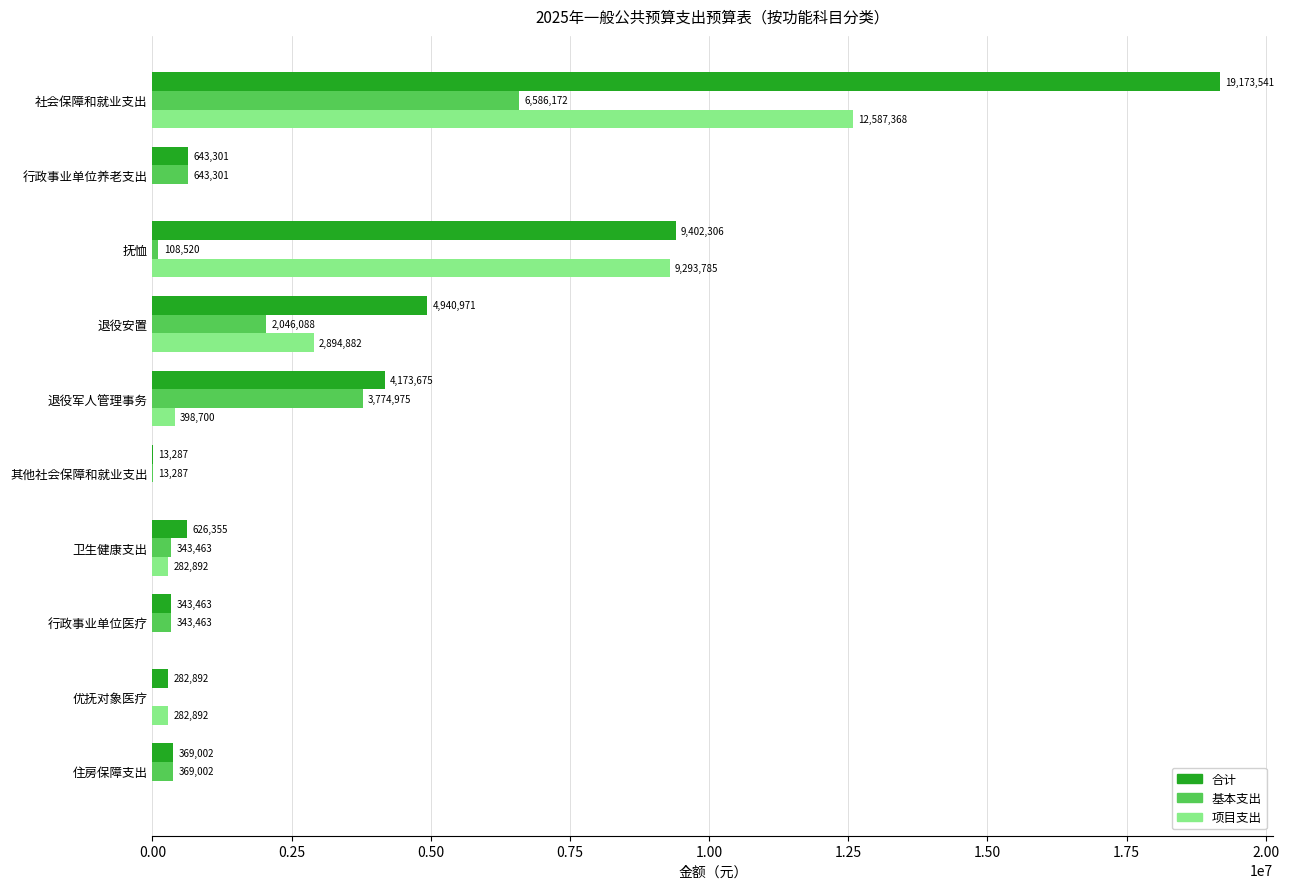

Which series changed the most between 社会保障和就业支出 and 行政事业单位医疗?

合计